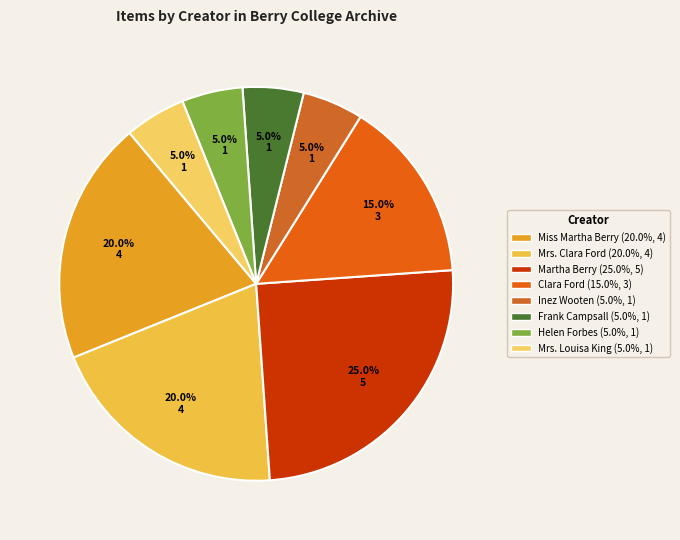

How many slices are in this pie chart?

8